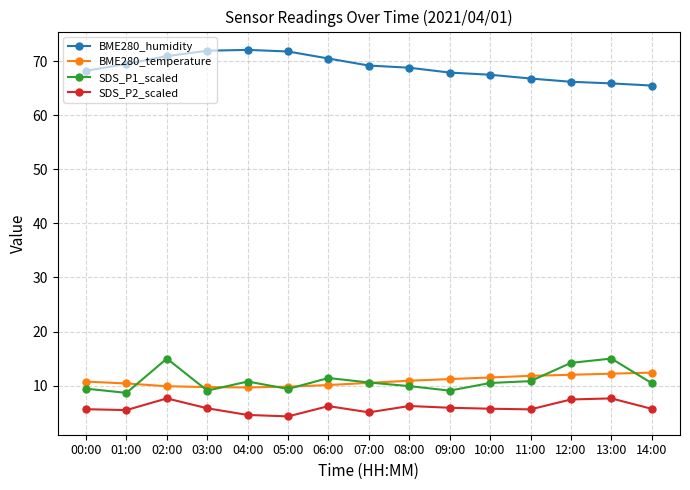

What is the label of the 14th point from the left?

13:00